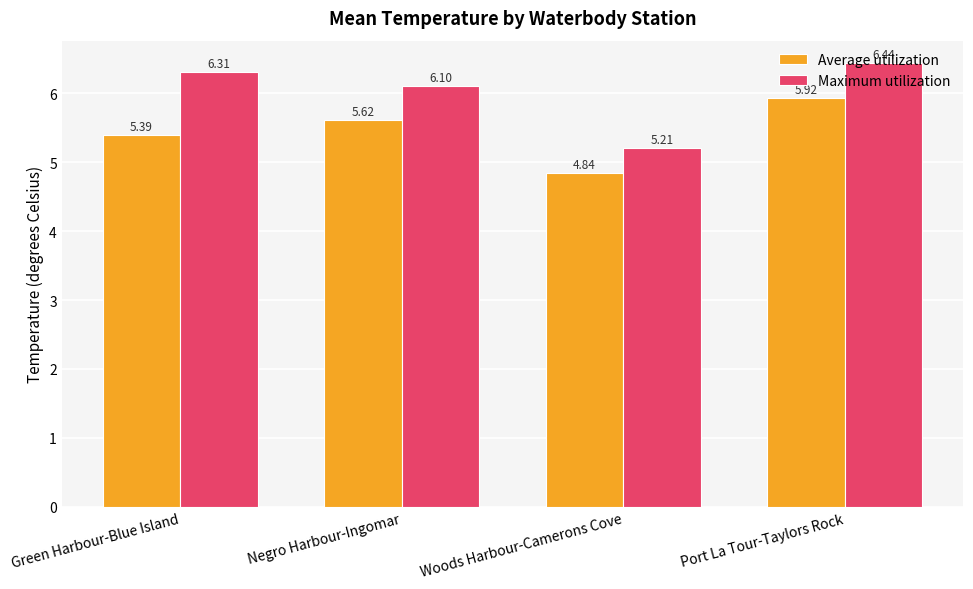

What position from the left is Green Harbour-Blue Island?

1